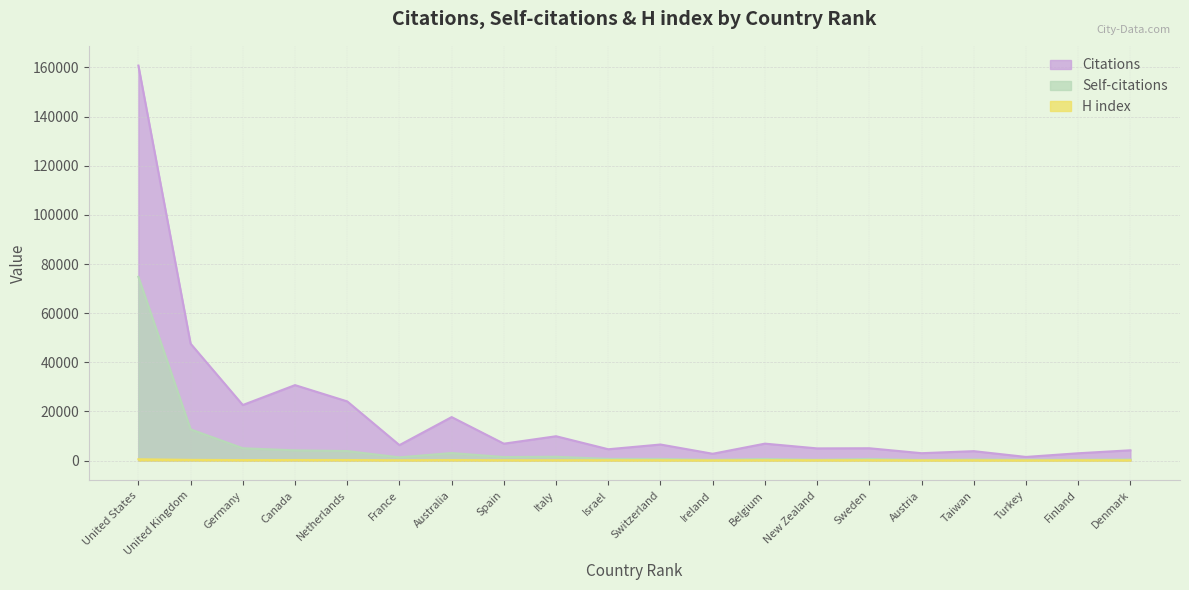

How many series are shown in this chart?

3